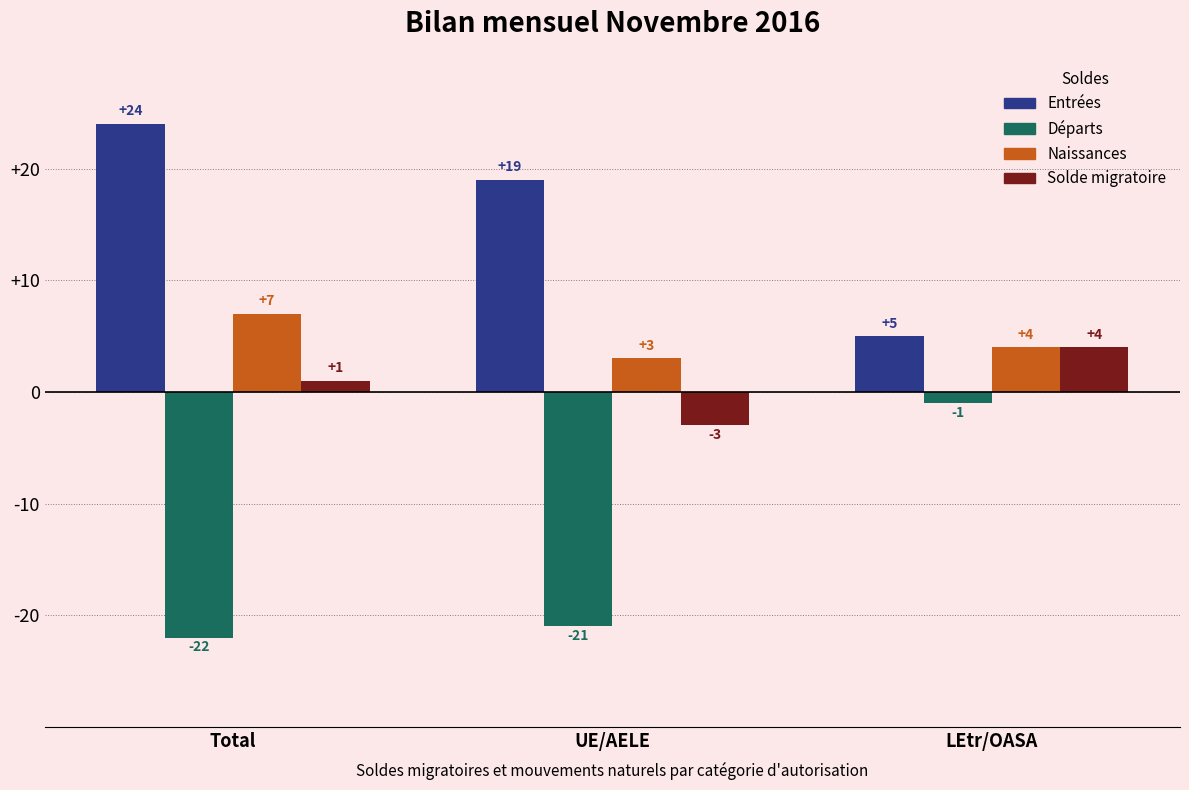

What is the difference between the Solde migratoire values at LEtr/OASA and Total?

3